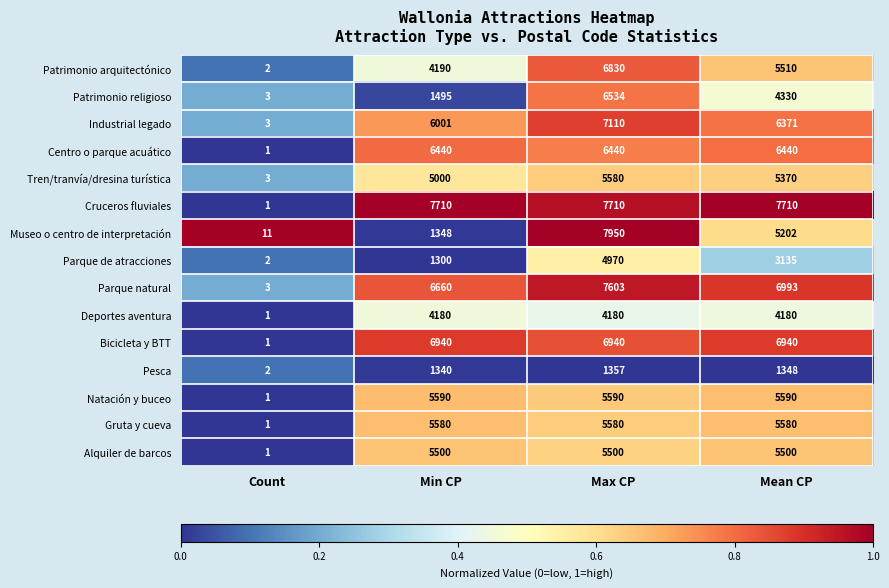

What is the average value of the Parque natural series?

5315